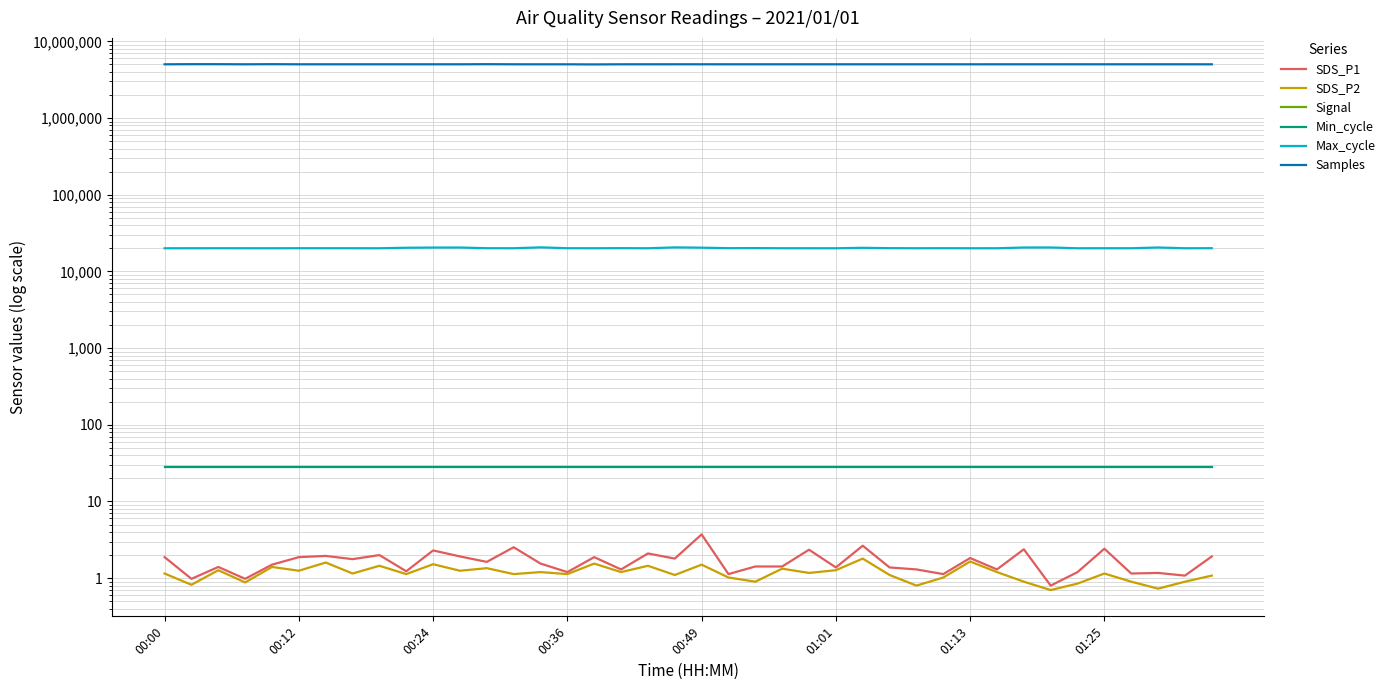

What is the greatest value displayed?

5030927.0